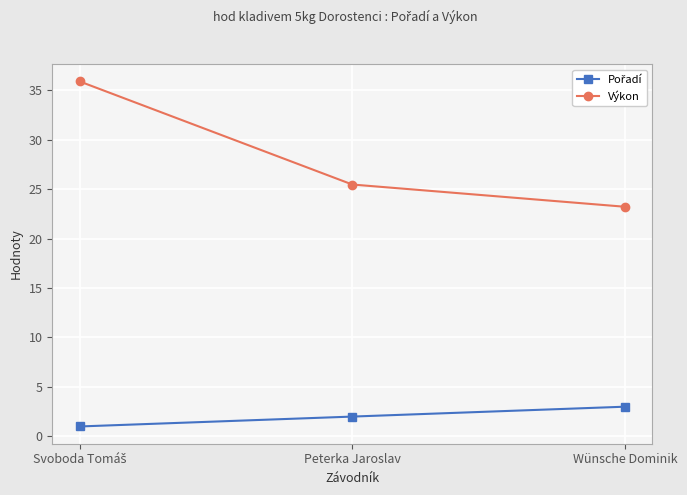

What is the average value of the Výkon series?

28.2